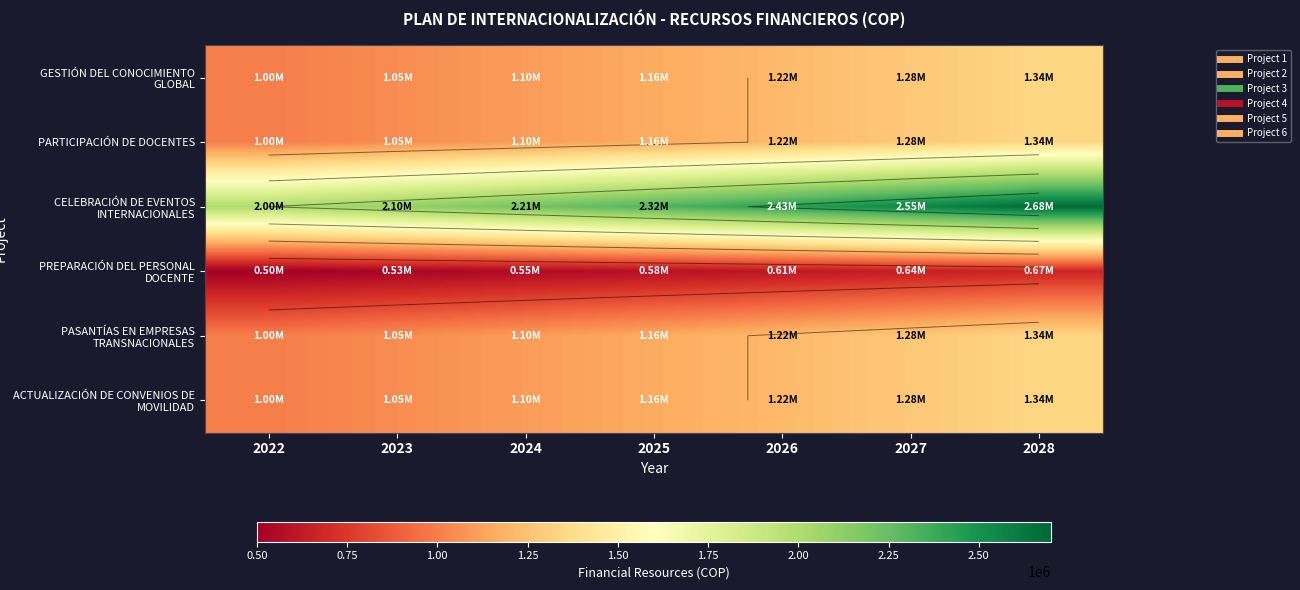

Is the value of PREPARACIÓN DEL PERSONAL DOCENTE at 2026 greater than the value of GESTIÓN DEL CONOCIMIENTO GLOBAL at 2025?

No